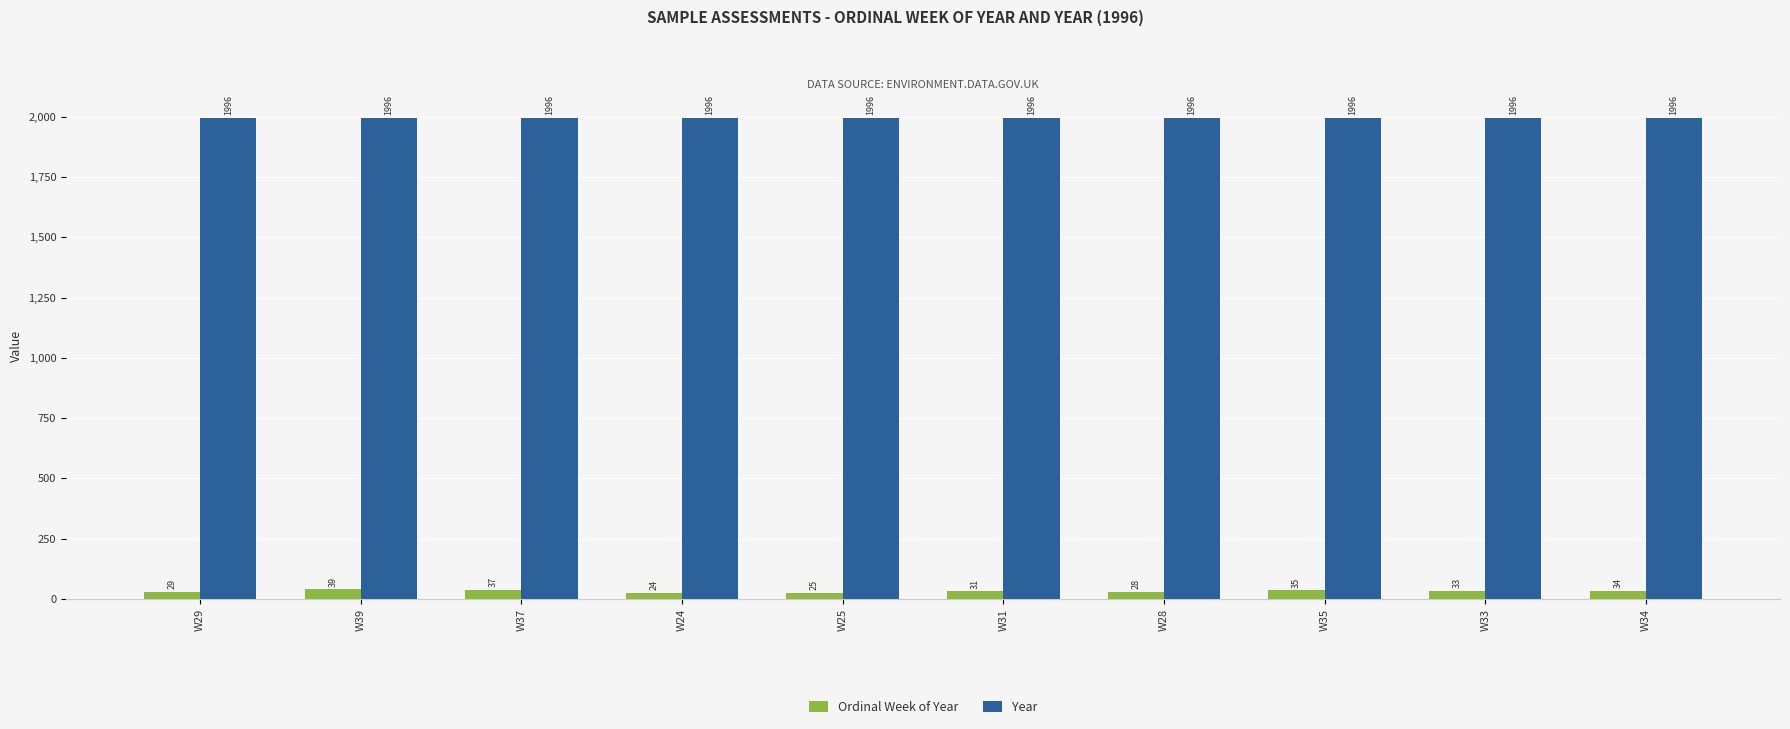

Is it true that Year equals 1996 at W35?

True